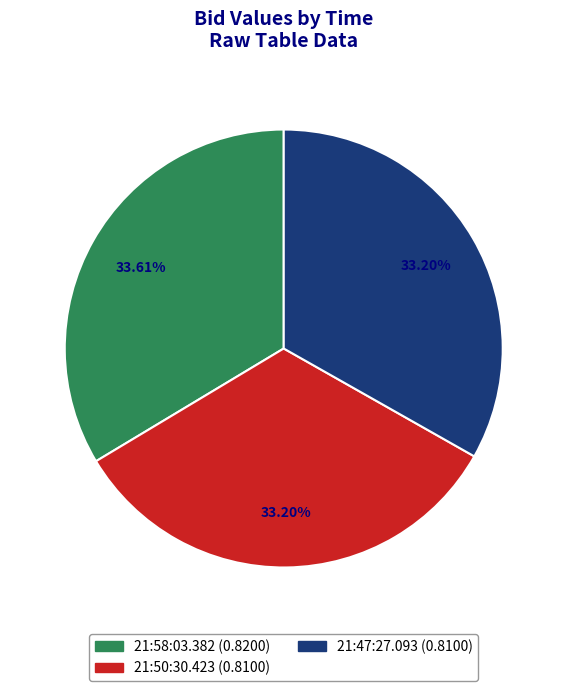

Is there any slice that represents more than half of the pie?

No